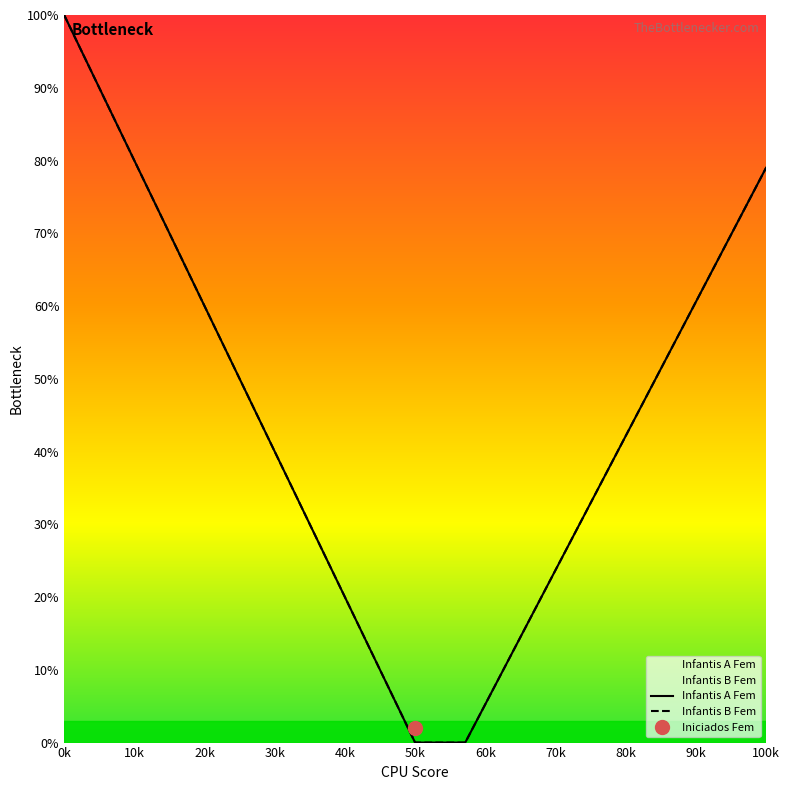

True or false: Infantis B Fem and Infantis A Fem intersect in this chart.

False